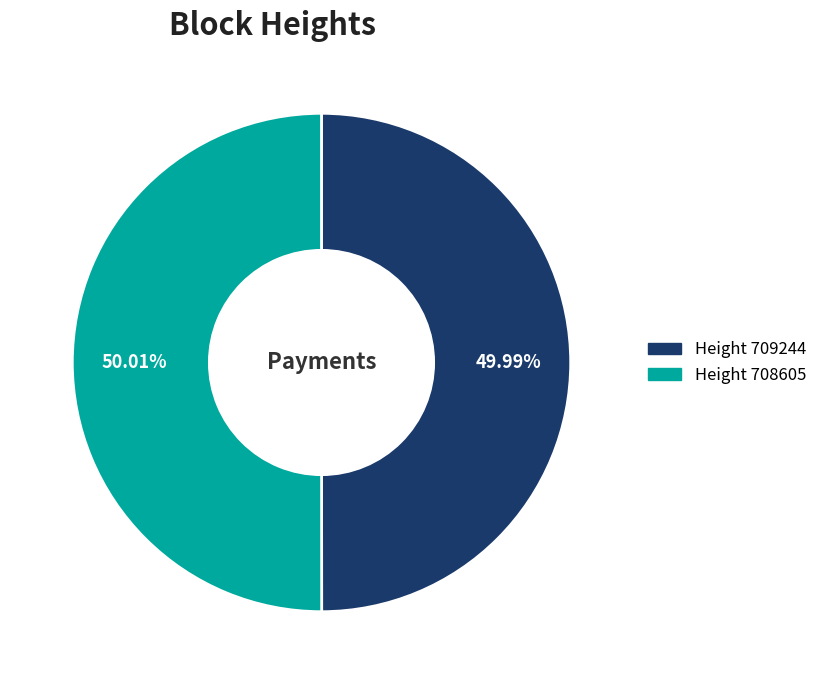

Is there any slice that represents more than half of the pie?

Yes